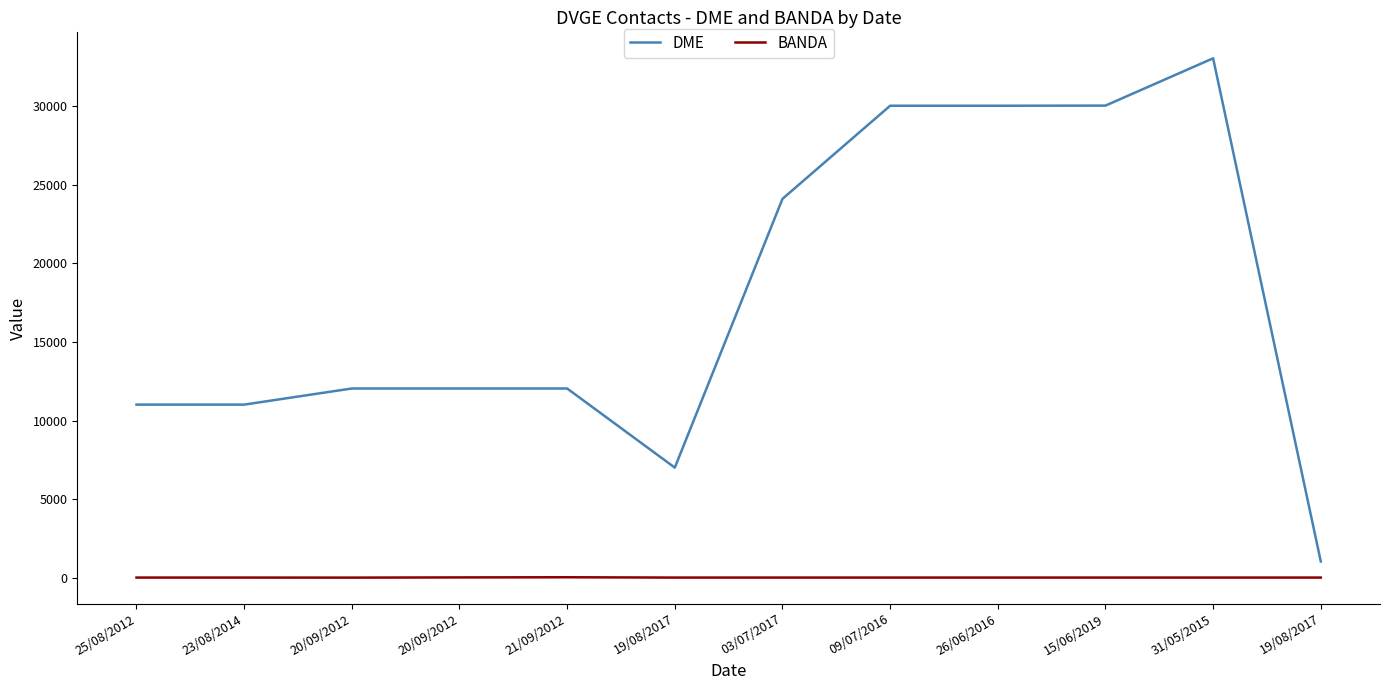

In BANDA, how many points are higher than both neighbors (excluding endpoints)?

1